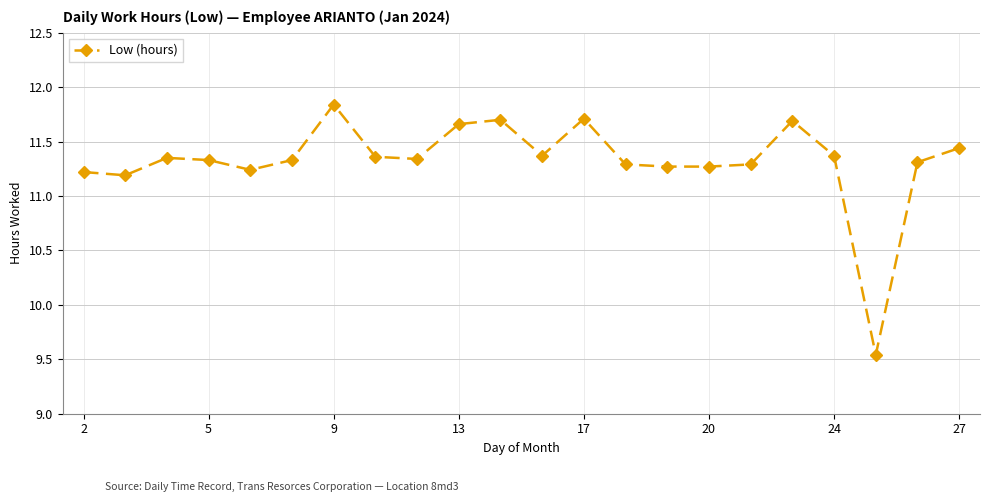

True or false: the data has more than 0 interior local peaks.

True